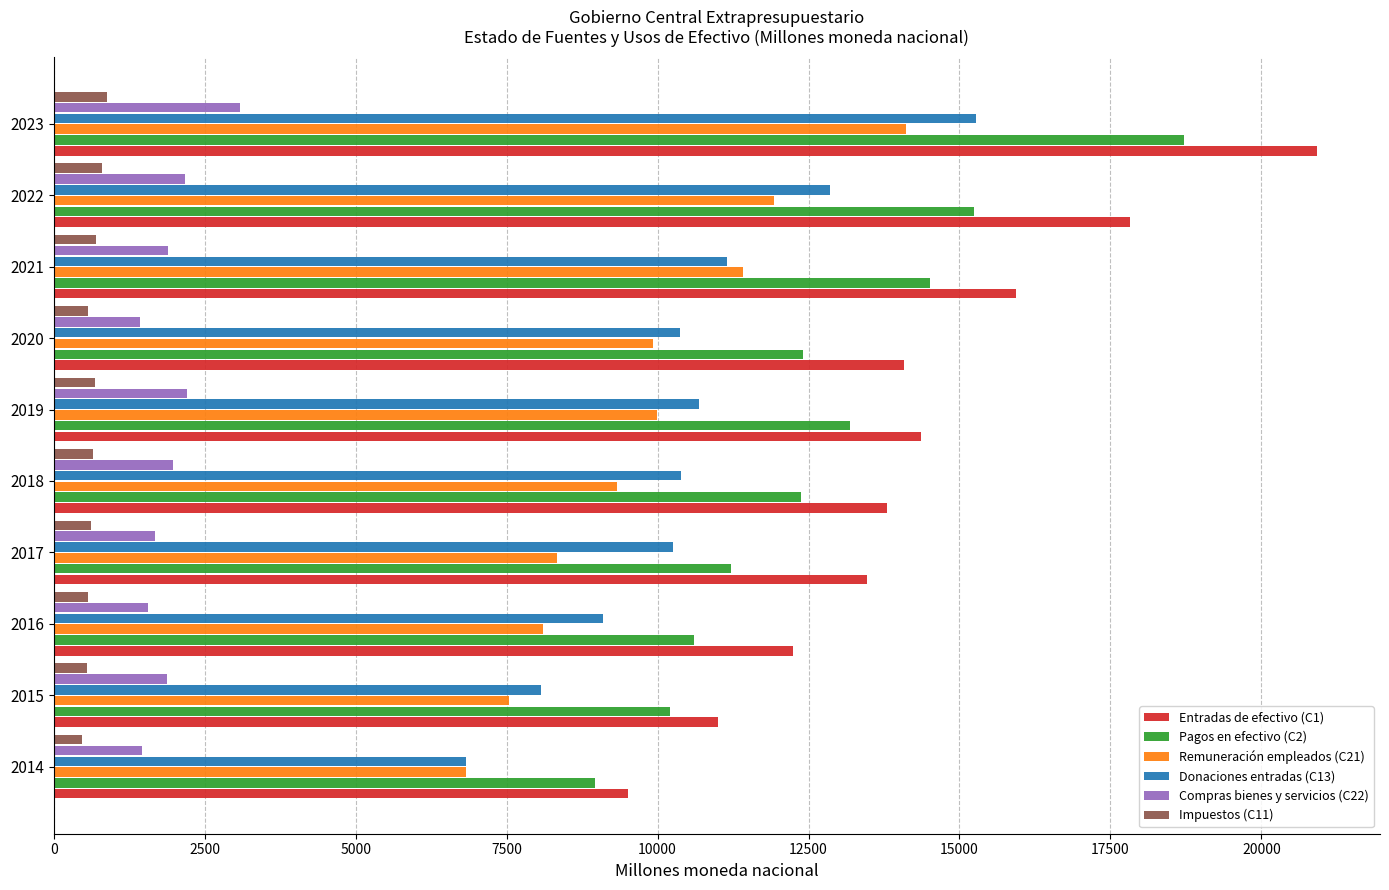

At which category is the sum across all series the highest?

2023